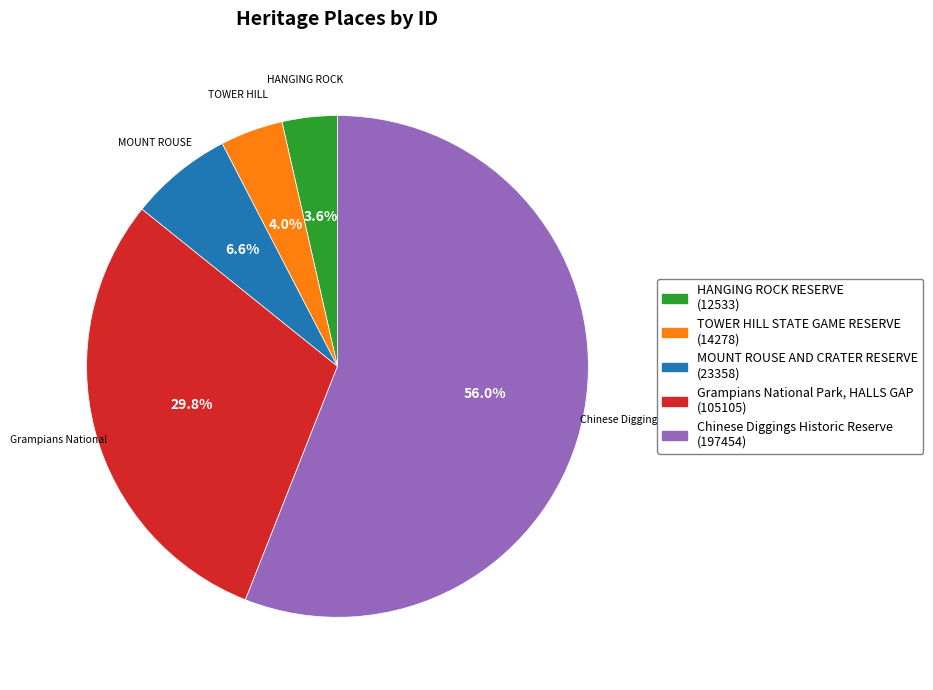

To the nearest percent, what is the average slice percentage?

20%